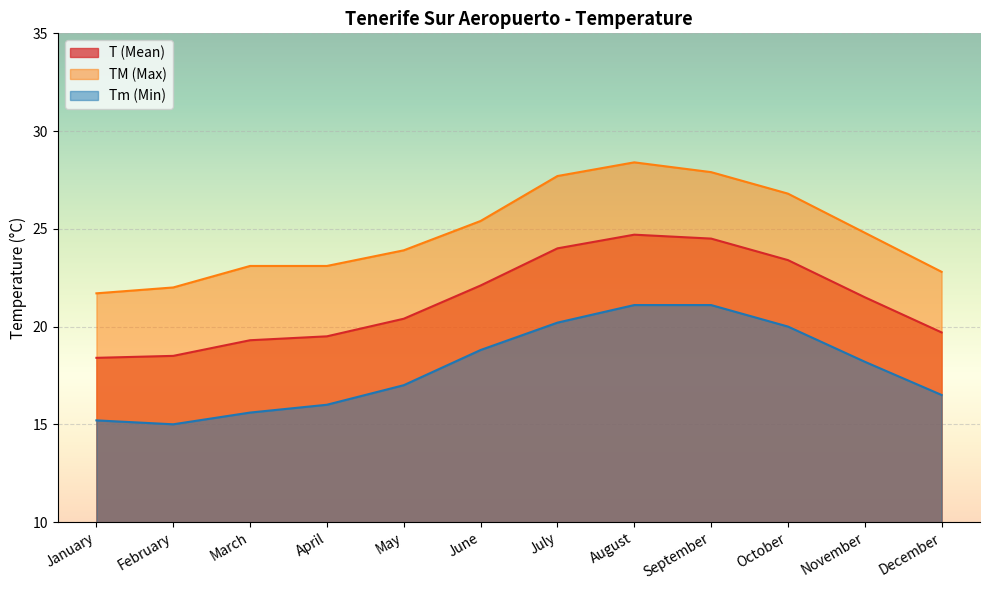

Reading right to left, what are all the values shown in this chart?

T (Mean): 19.7	21.5	23.4	24.5	24.7	24.0	22.1	20.4	19.5	19.3	18.5	18.4
TM (Max): 22.8	24.8	26.8	27.9	28.4	27.7	25.4	23.9	23.1	23.1	22.0	21.7
Tm (Min): 16.5	18.2	20.0	21.1	21.1	20.2	18.8	17.0	16.0	15.6	15.0	15.2